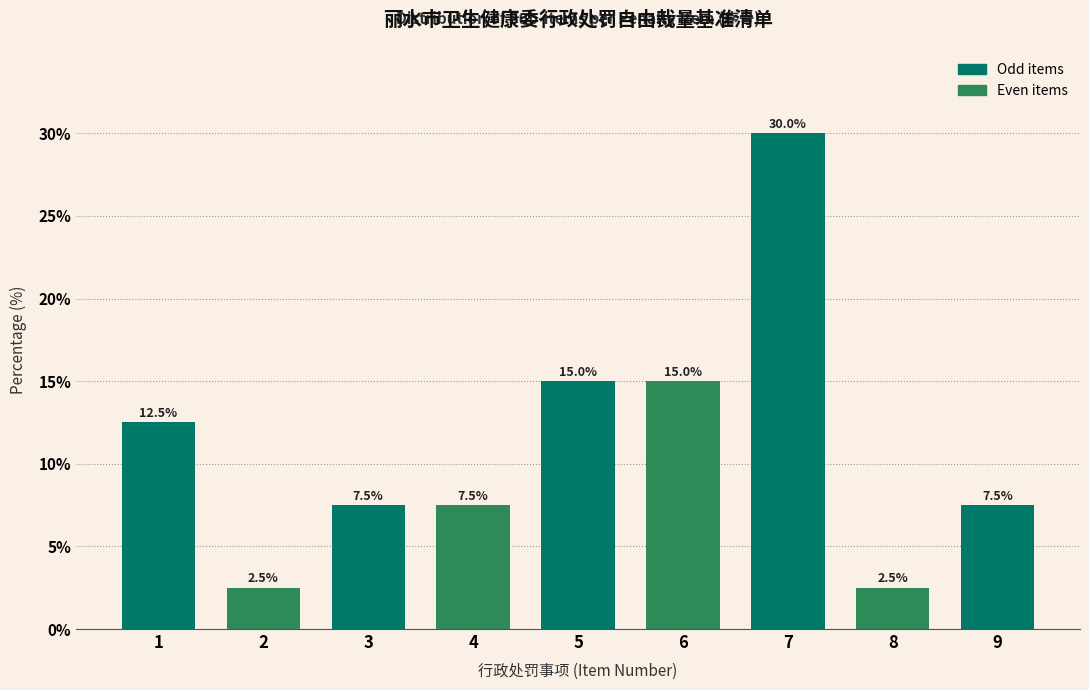

Reading left to right, transcribe all the data shown in this chart.

12.5	2.5	7.5	7.5	15.0	15.0	30.0	2.5	7.5